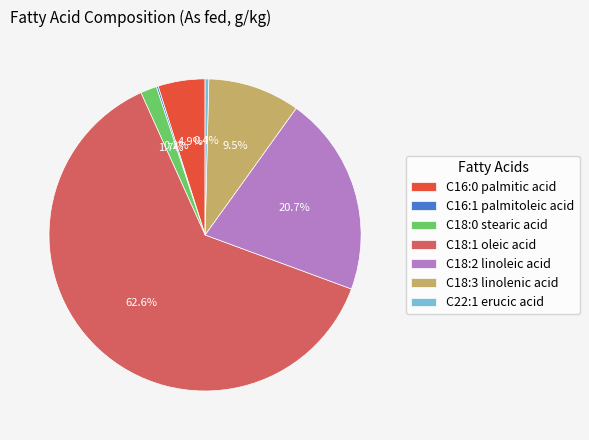

Is it true that C18:0 stearic acid is 13% of the pie?

False